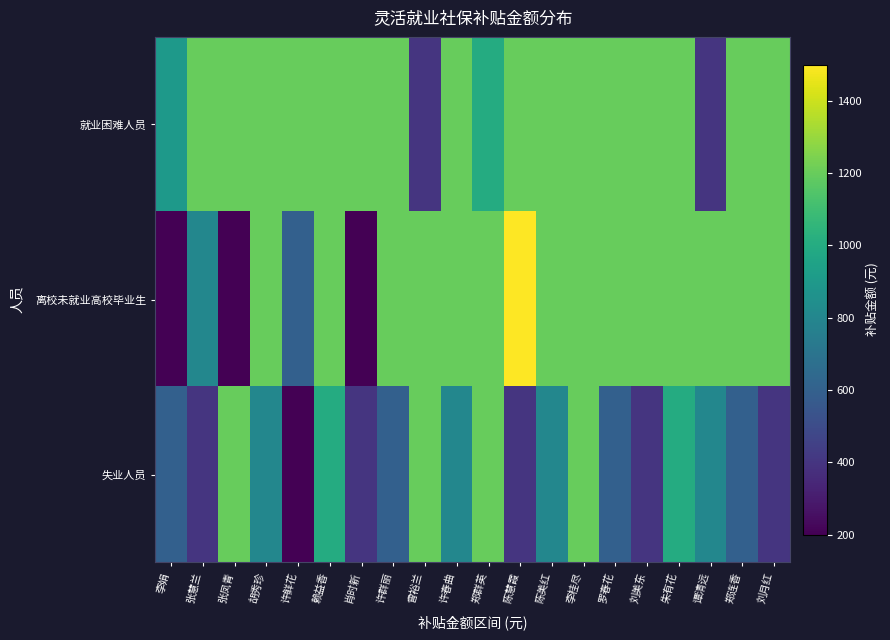

Reading left to right, transcribe all the data shown in this chart.

就业困难人员: 李娟=900	张慧兰=1200	张凤青=1200	胡秀珍=1200	许鲜花=1200	赖益香=1200	肖时新=1200	许群丽=1200	曾裕兰=400	许春曲=1200	郑群英=1000	陈慧霞=1200	陈美红=1200	李桂尽=1200	罗春花=1200	刘美东=1200	朱有花=1200	谭清远=400	郑连香=1200	刘月红=1200
离校未就业高校毕业生: 李娟=200	张慧兰=800	张凤青=200	胡秀珍=1200	许鲜花=600	赖益香=1200	肖时新=200	许群丽=1200	曾裕兰=1200	许春曲=1200	郑群英=1200	陈慧霞=1500	陈美红=1200	李桂尽=1200	罗春花=1200	刘美东=1200	朱有花=1200	谭清远=1200	郑连香=1200	刘月红=1200
失业人员: 李娟=600	张慧兰=400	张凤青=1200	胡秀珍=800	许鲜花=200	赖益香=1000	肖时新=400	许群丽=600	曾裕兰=1200	许春曲=800	郑群英=1200	陈慧霞=400	陈美红=800	李桂尽=1200	罗春花=600	刘美东=400	朱有花=1000	谭清远=800	郑连香=600	刘月红=400